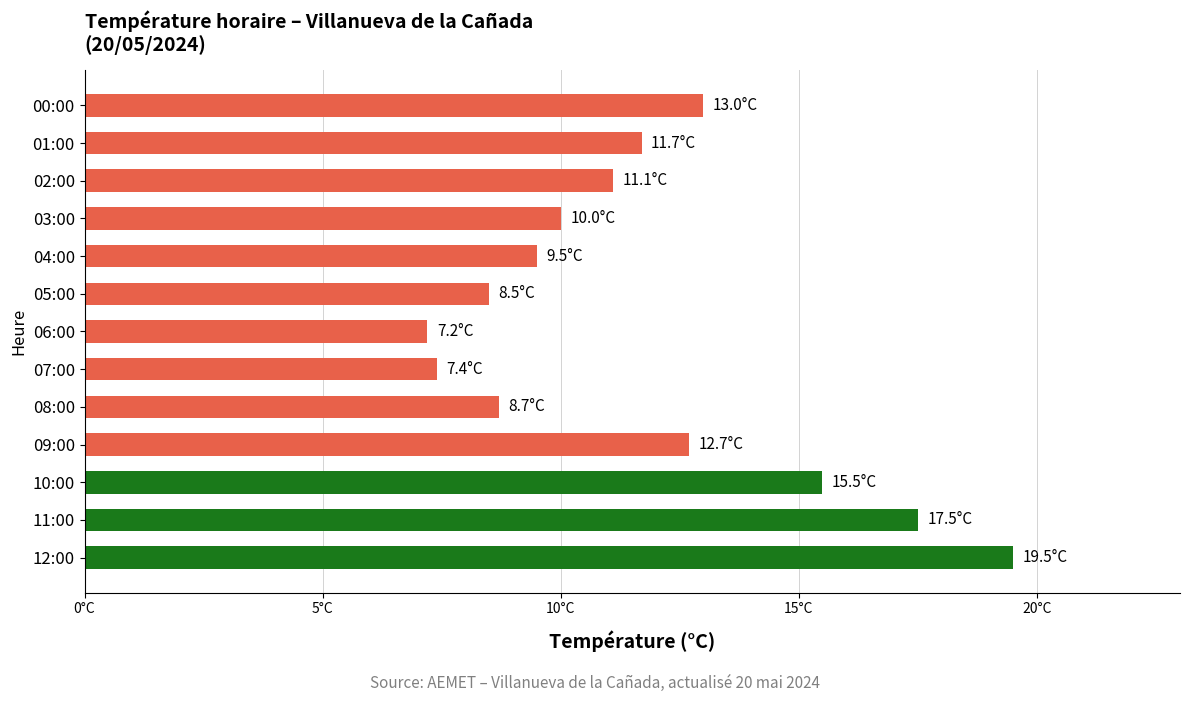

Does the chart contain any negative values?

No